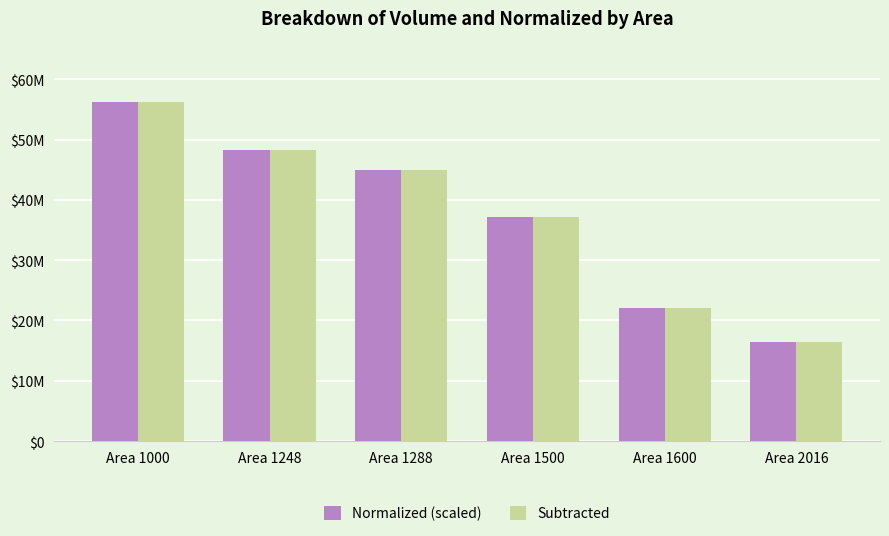

Which series has the largest total across all categories?

Normalized (scaled)